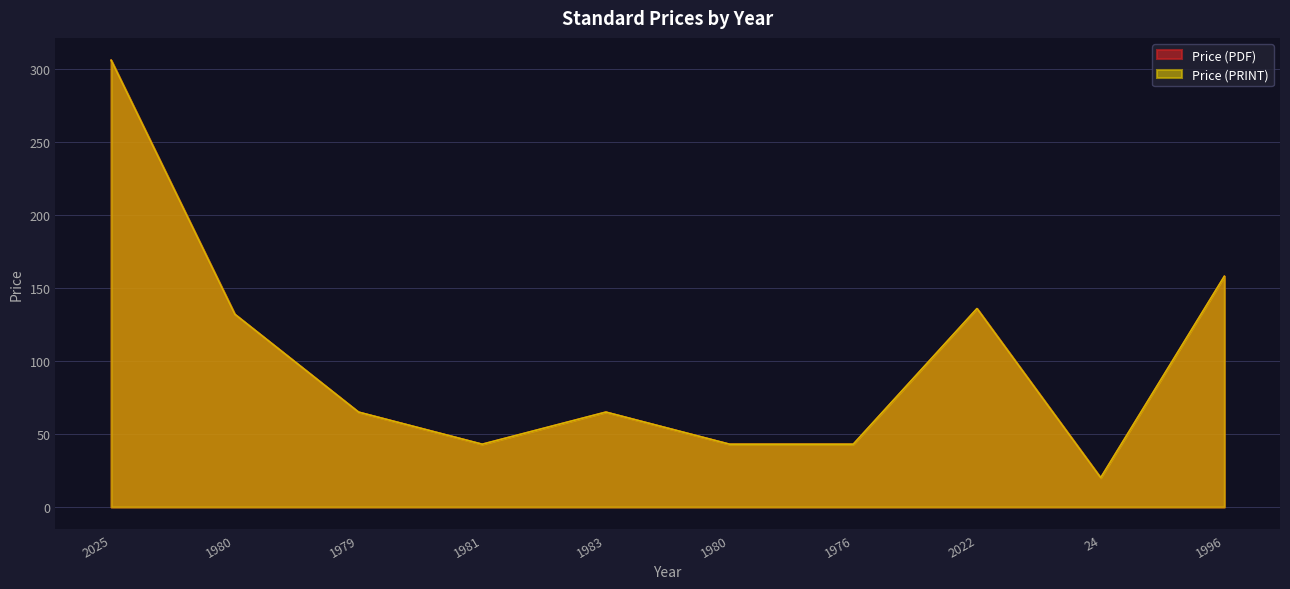

Rank the series by their maximum value, from highest to lowest.

Price (PDF), Price (PRINT)